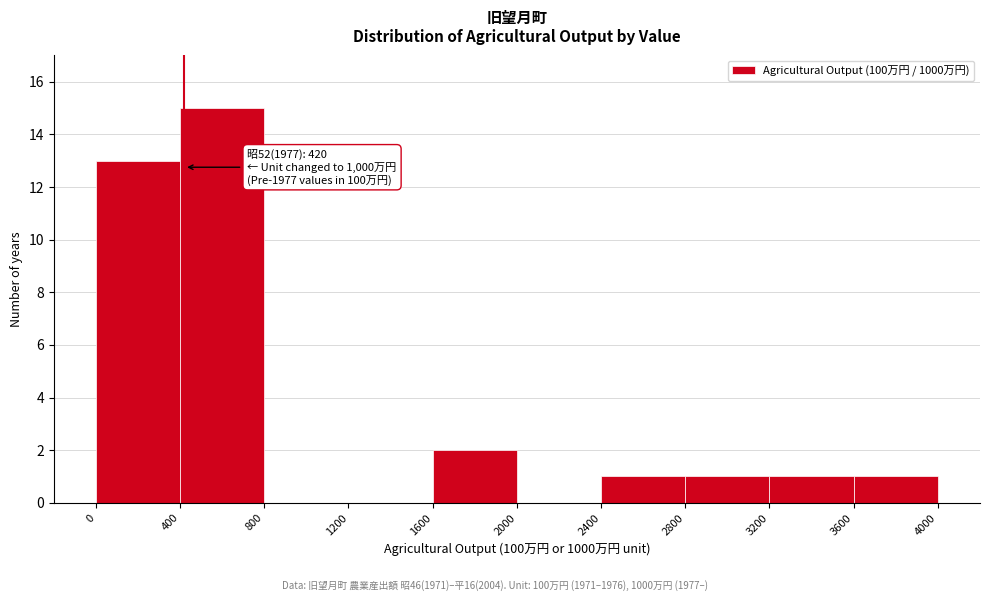

Over which range of the x-axis is the bar tallest?

400 to 800